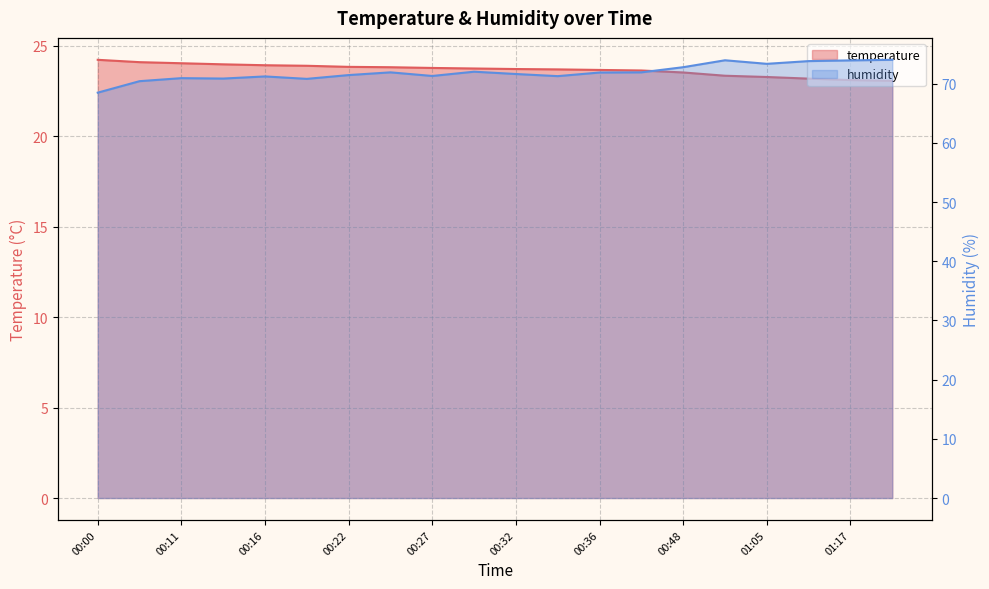

The value of temperature at 00:39 is 23.6. True or false?

True